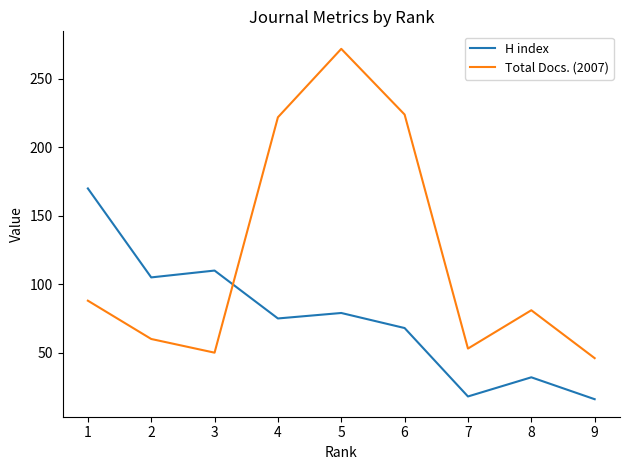

Which series has the largest range (max minus min)?

Total Docs. (2007)